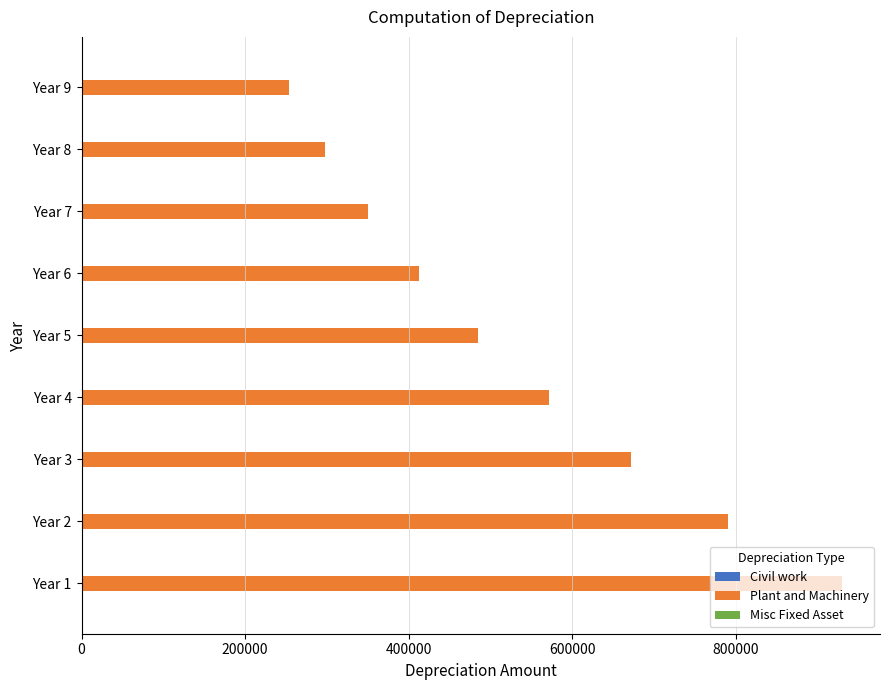

At which label is the value closest to 591708?

Year 4